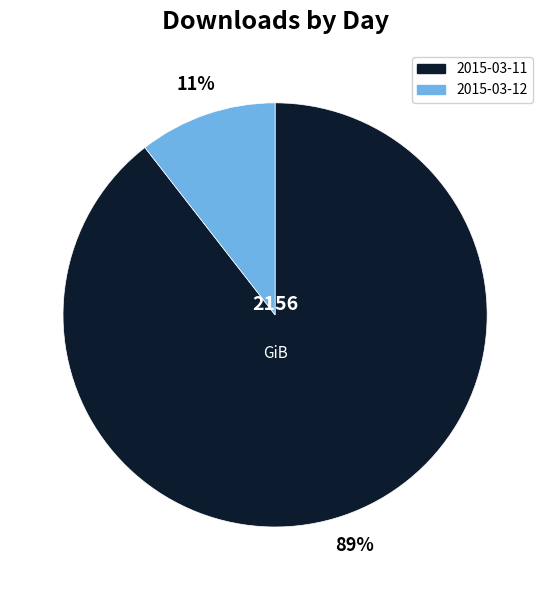

To the nearest percent, what portion does 2015-03-11 represent?

89%